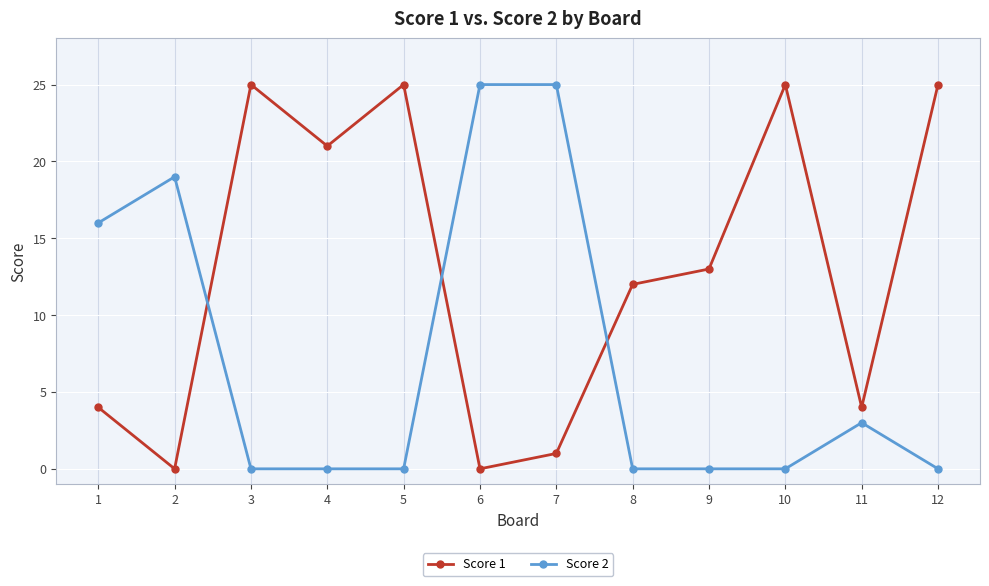

What is the maximum value for Score 1?

25